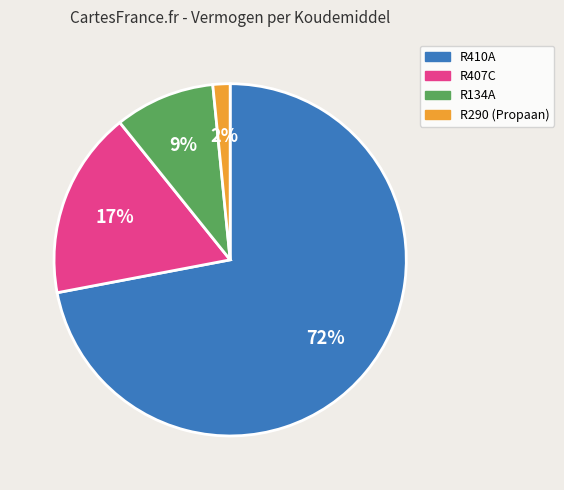

To the nearest percent, what portion does R410A represent?

72%